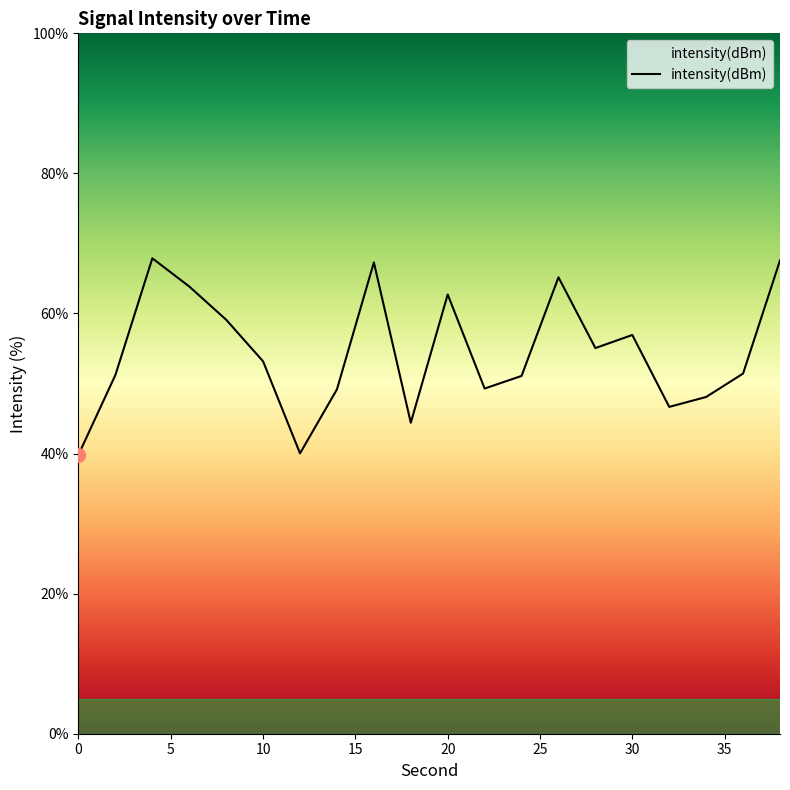

What is the difference between the maximum and minimum values?

28.0